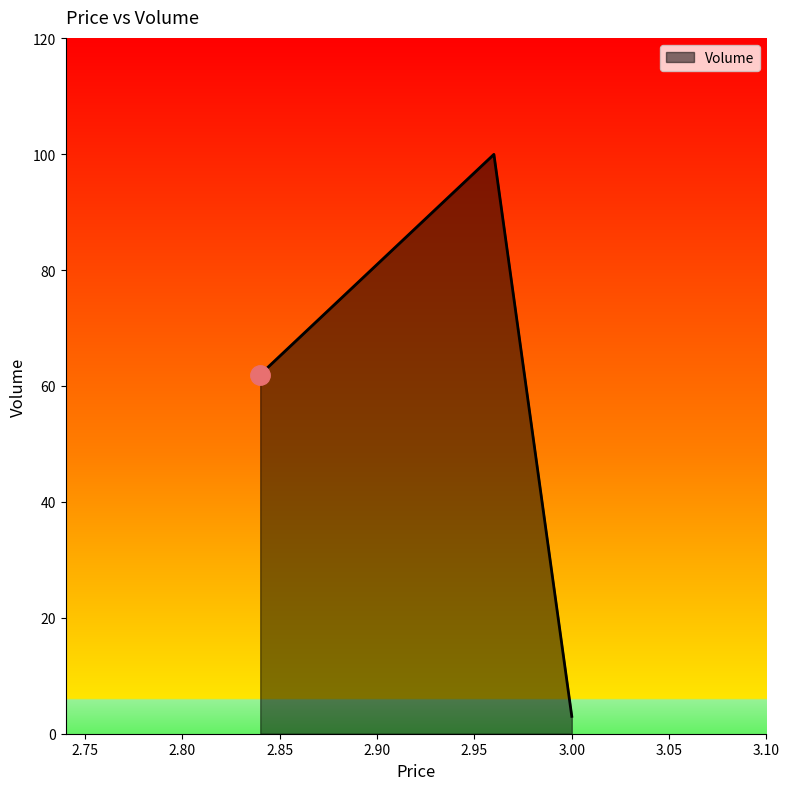

Reading left to right, extract all data points from this chart.

62	100	3